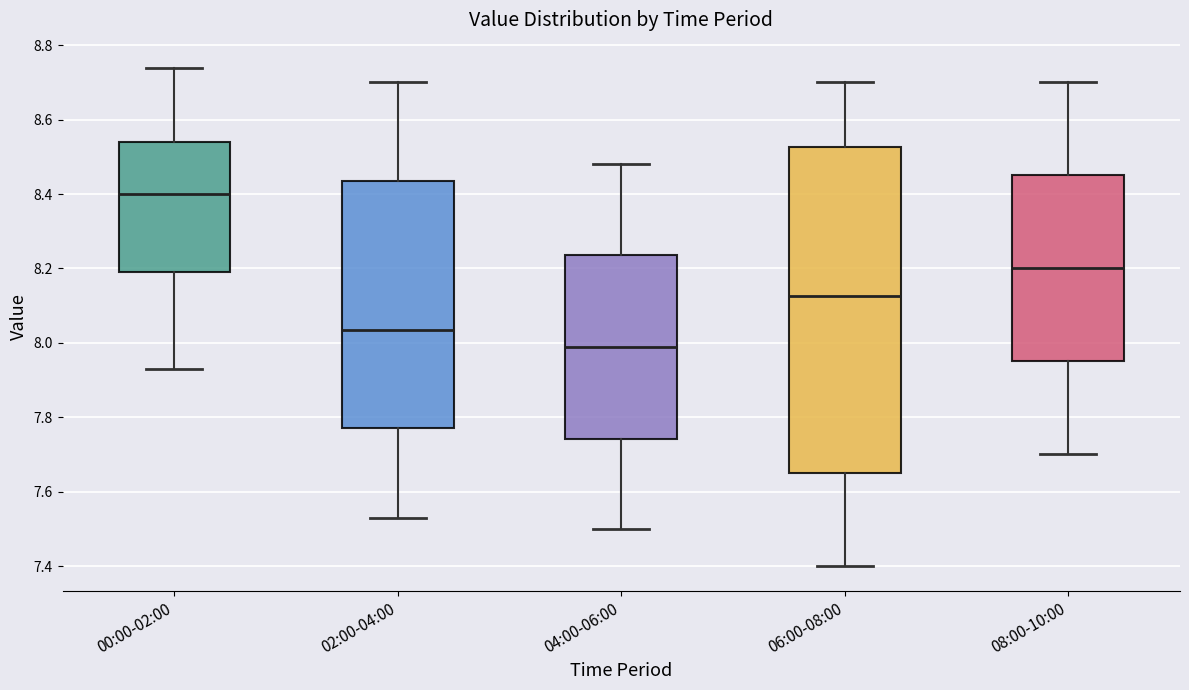

Which box's median line is the lowest?

04:00-06:00